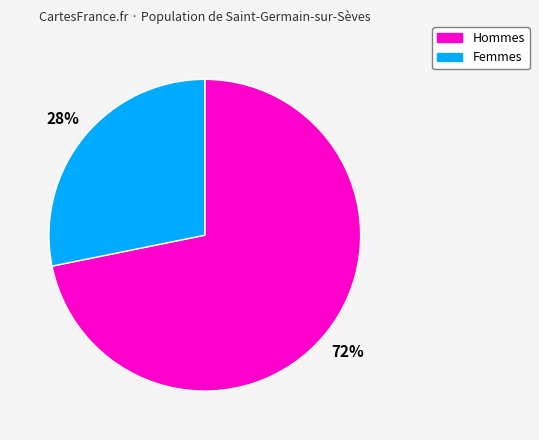

To the nearest percent, what is the average slice percentage?

50%